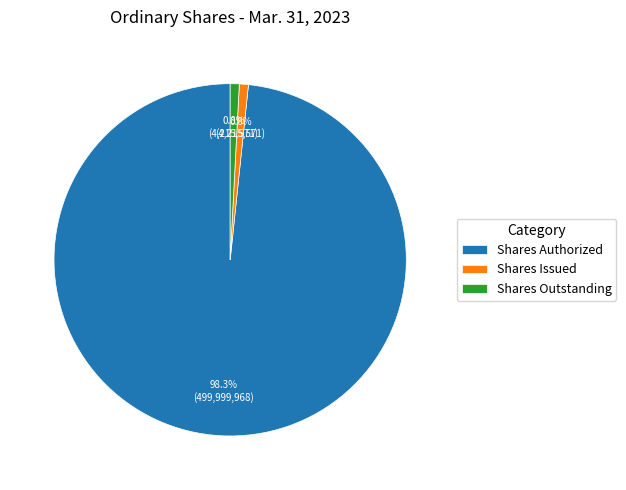

What is the largest slice in the pie chart?

Shares Authorized